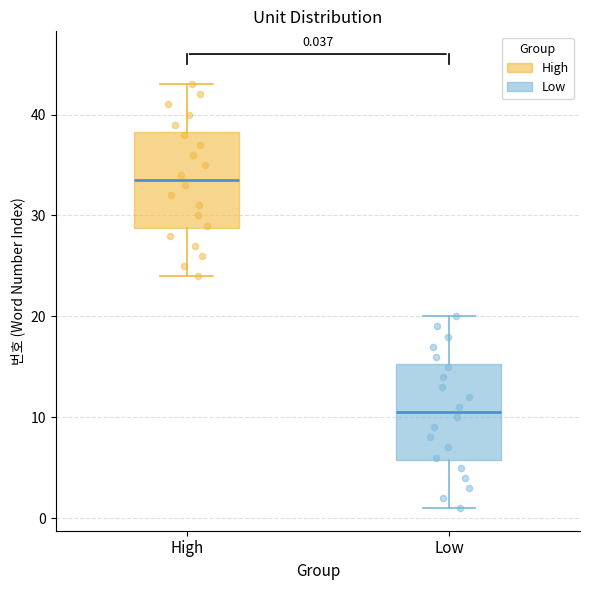

Which box's median line is the highest?

High